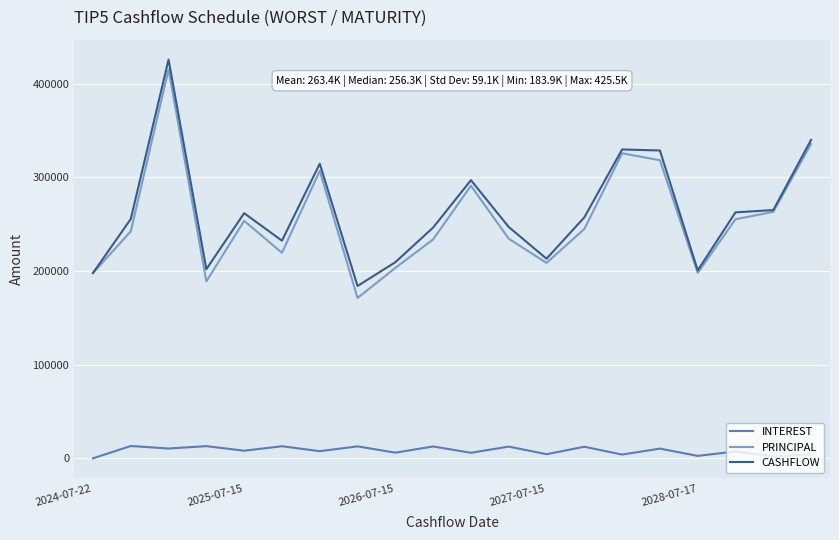

True or false: CASHFLOW and INTEREST intersect in this chart.

False